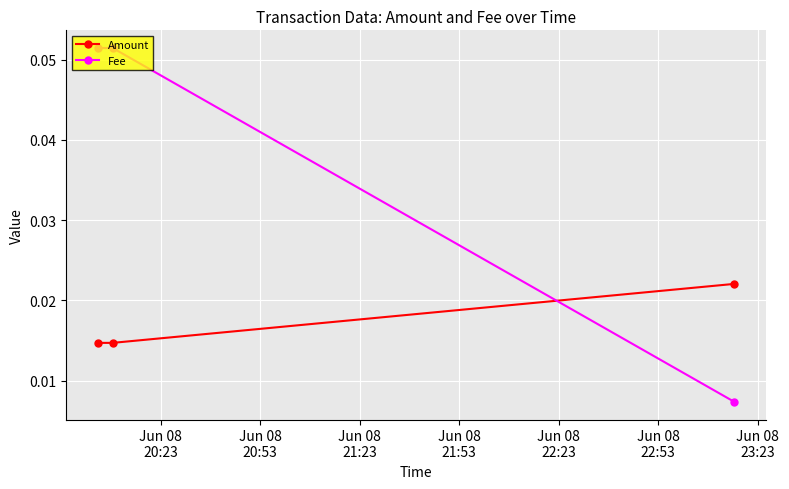

At how many categories does at least one series exceed 0?

3